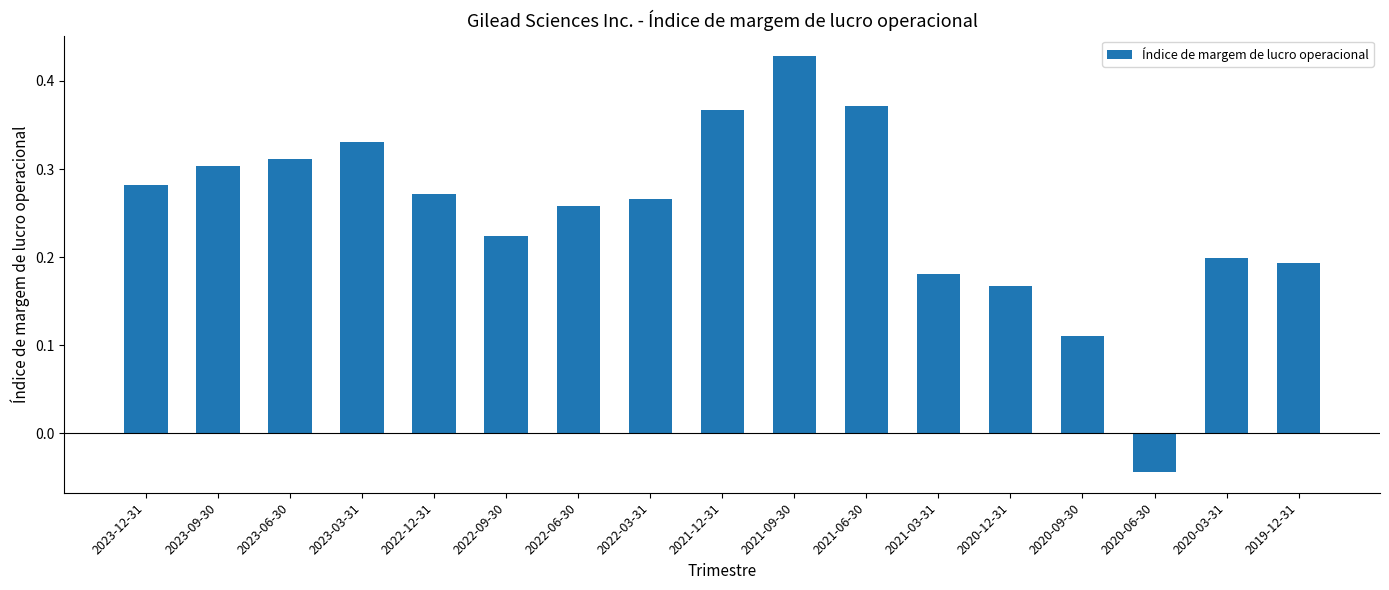

What is the sum of all values?

4.2